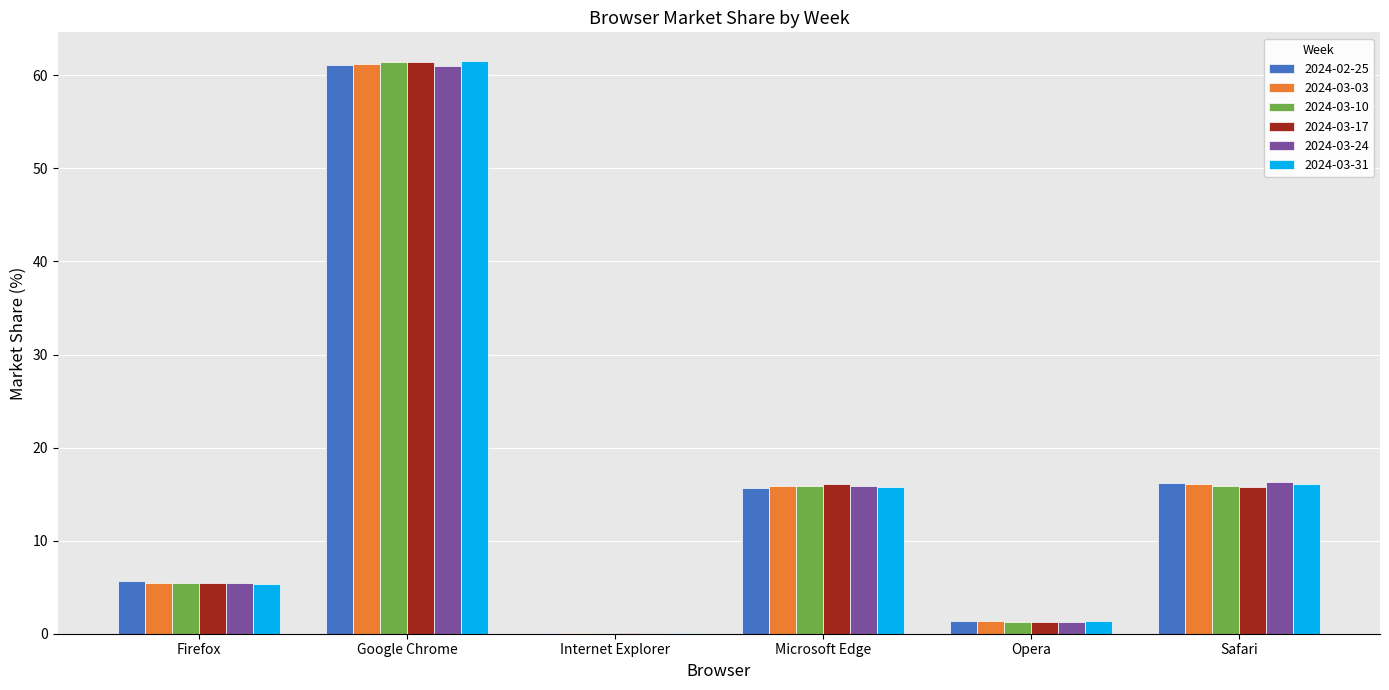

True or false: 2024-03-17 has a value of 61.4 at Google Chrome.

True